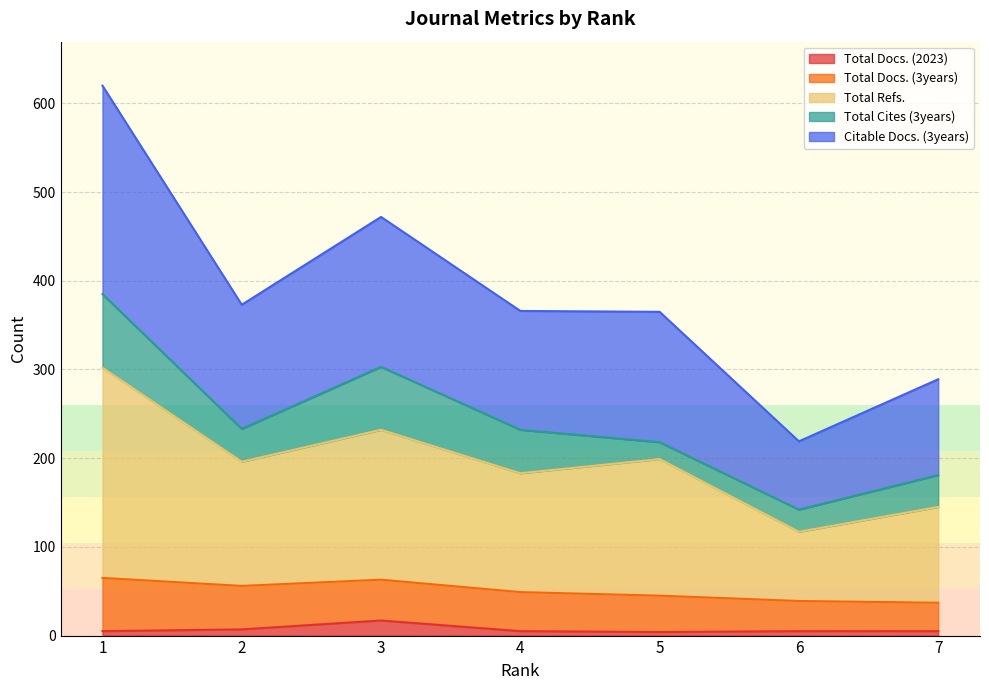

Does the chart have visible grid lines?

Yes